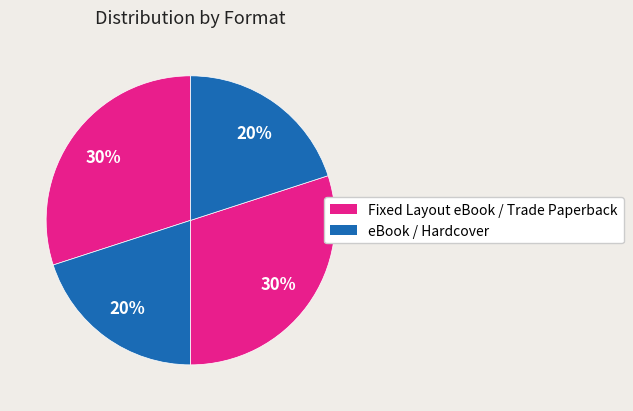

To the nearest percent, what is the difference between the largest and smallest slice percentages?

10%